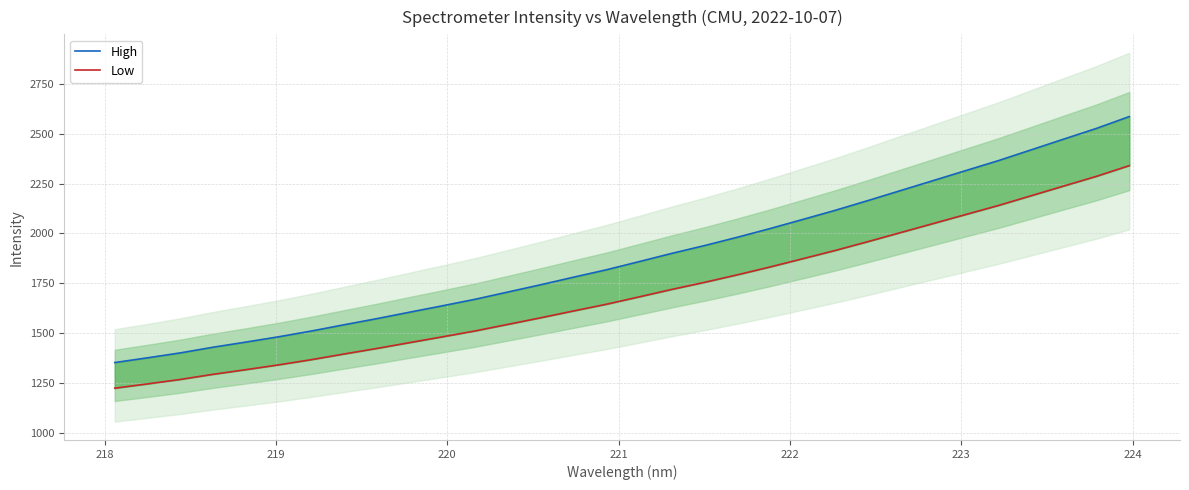

Is this an area chart (filled region under the line)?

No